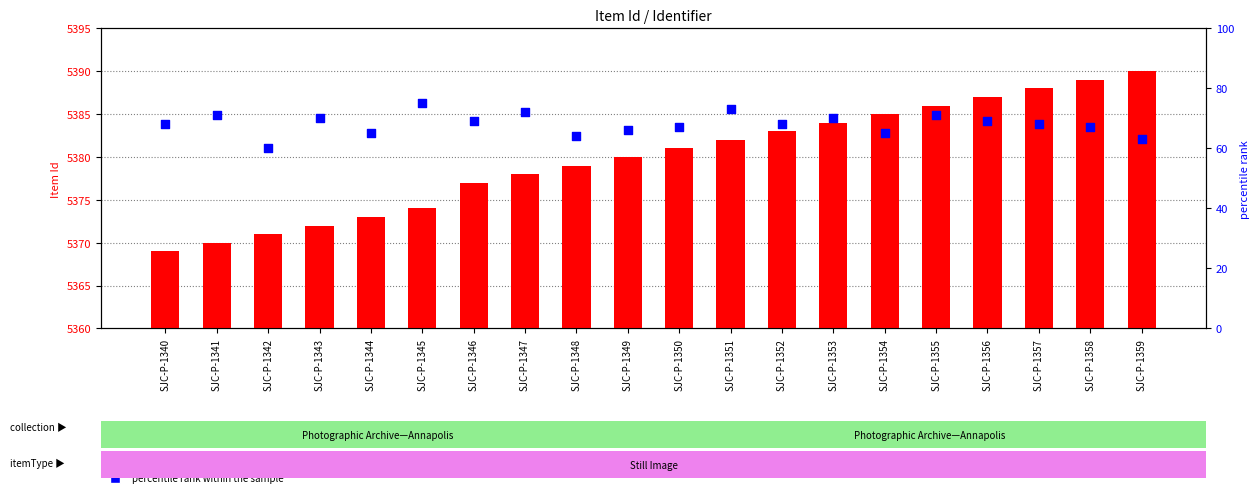

At which category is the sum across all series the highest?

SJC-P-1355